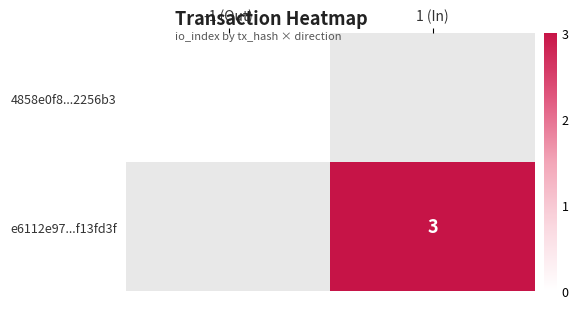

True or false: e6112e97...f13fd3f has a value of 3 at 1 (In).

True